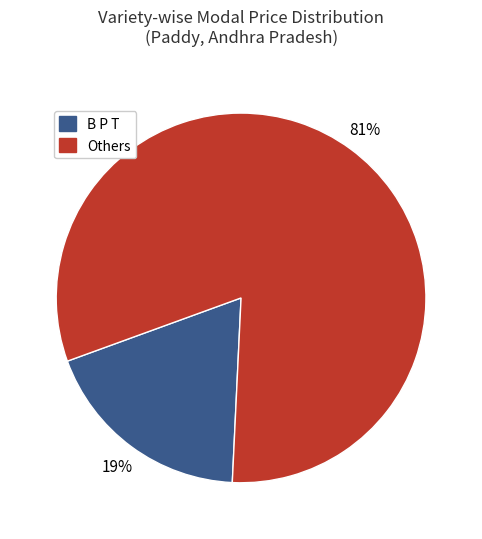

Count the number of slices in the pie.

2